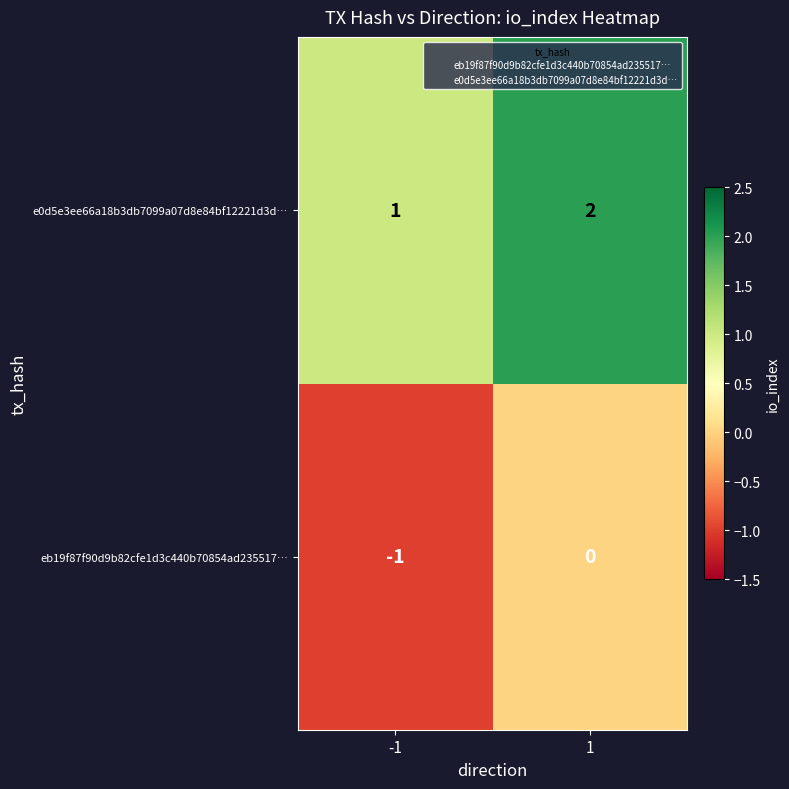

Is it true that e0d5e3ee66a18b3db7099a07d8e84bf12221d3d… equals 2 at 1?

True